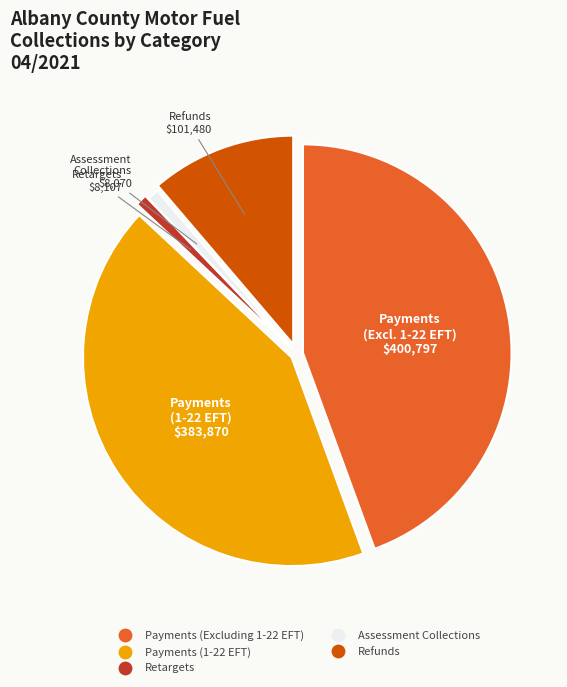

Approximately how many times larger is the value at Payments (1-22 EFT) compared to Payments (Excluding 1-22 EFT)?

1.0